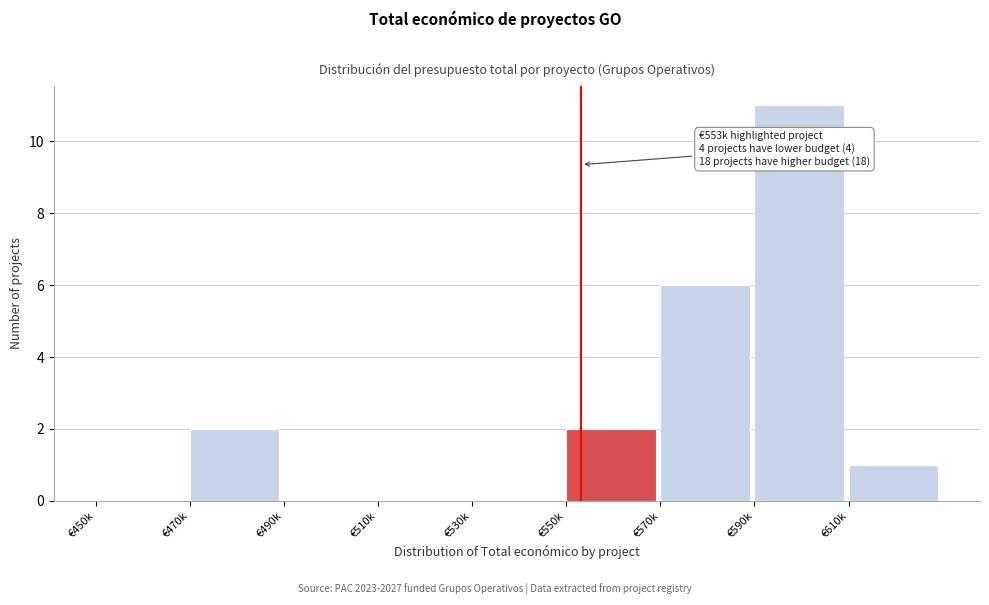

Reading left to right, what are all the values shown in this chart?

€450k=0	€470k=2	€490k=0	€510k=0	€530k=0	€550k=2	€570k=6	€590k=11	€610k=1